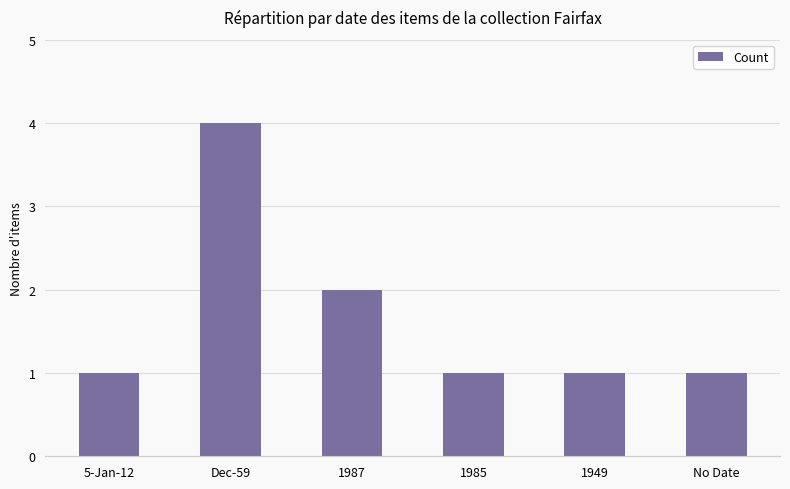

Reading right to left, extract all data points from this chart.

No Date=1	1949=1	1985=1	1987=2	Dec-59=4	5-Jan-12=1